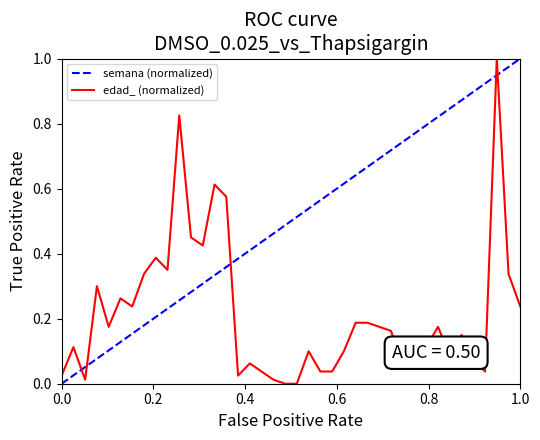

The value at 37 is 0.0. True or false?

False